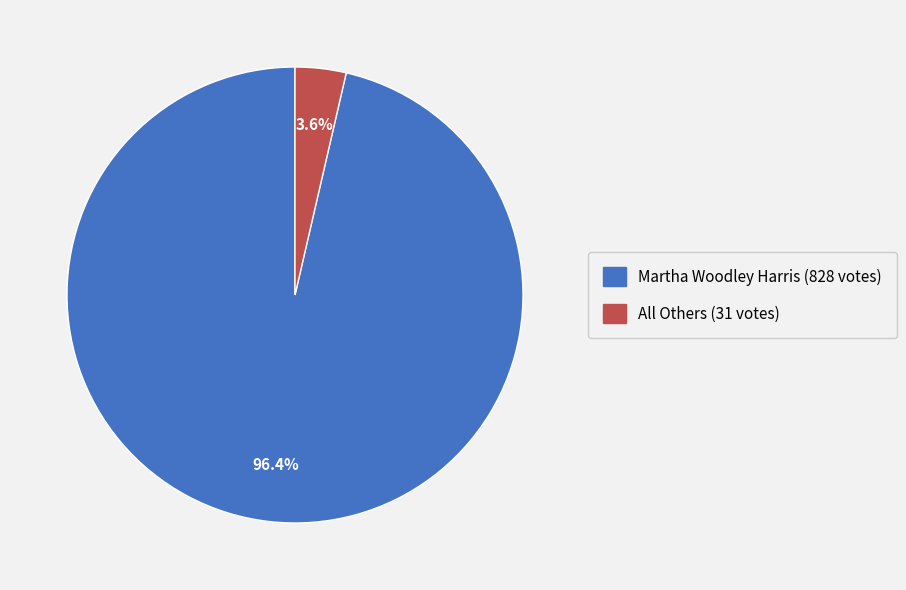

Combined, do Martha Woodley Harris and All Others account for over 50%?

Yes